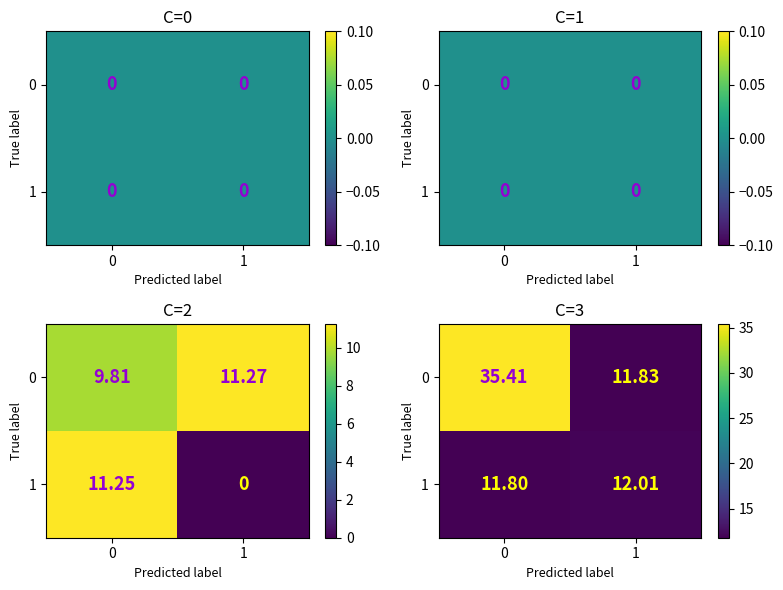

True or false: 0 has a value of 35.4 at 0.

True